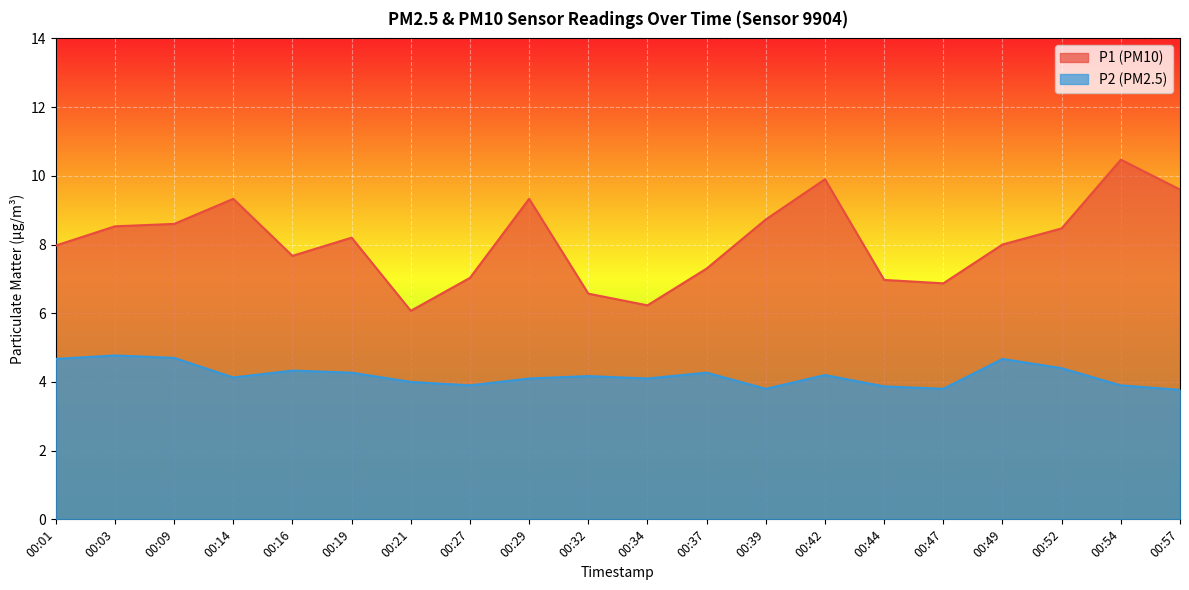

Count the number of data series in this chart.

2